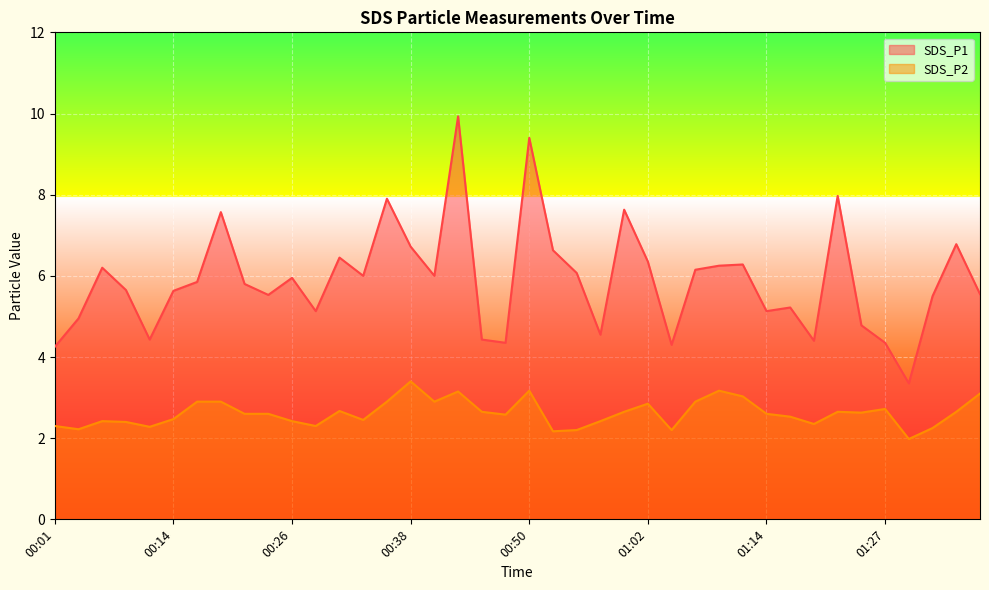

What is the label of the 39th point from the left?

01:34